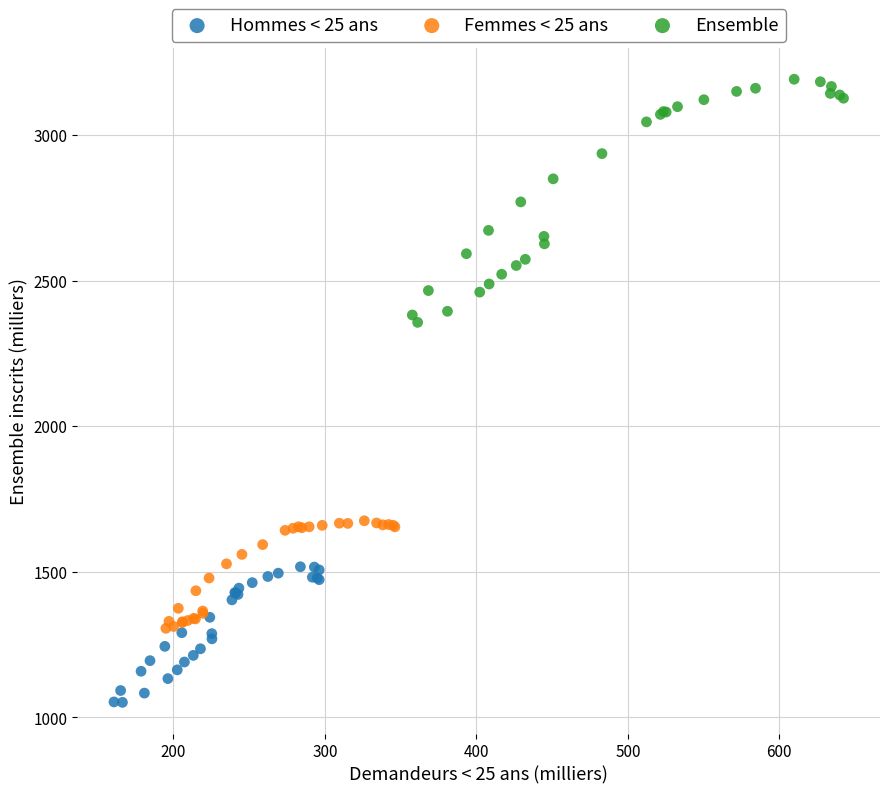

Which series contains the lowest Y value?

Hommes < 25 ans